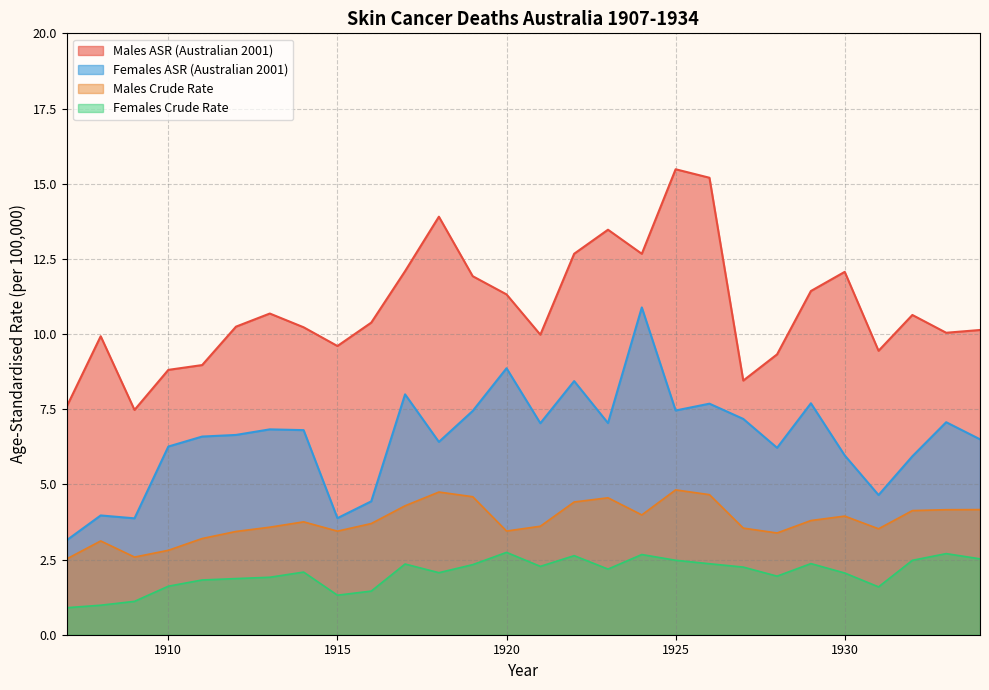

Reading left to right, transcribe all the data shown in this chart.

Males Crude Rate: 1907=2.5	1908=3.1	1909=2.6	1910=2.8	1911=3.2	1912=3.4	1913=3.6	1914=3.8	1915=3.4	1916=3.7	1917=4.3	1918=4.7	1919=4.6	1920=3.4	1921=3.6	1922=4.4	1923=4.6	1924=4.0	1925=4.8	1926=4.7	1927=3.5	1928=3.4	1929=3.8	1930=3.9	1931=3.5	1932=4.1	1933=4.2	1934=4.2
Females Crude Rate: 1907=0.9	1908=1.0	1909=1.1	1910=1.6	1911=1.8	1912=1.9	1913=1.9	1914=2.1	1915=1.3	1916=1.5	1917=2.4	1918=2.1	1919=2.3	1920=2.7	1921=2.3	1922=2.6	1923=2.2	1924=2.7	1925=2.5	1926=2.4	1927=2.2	1928=1.9	1929=2.4	1930=2.1	1931=1.6	1932=2.5	1933=2.7	1934=2.5
Males ASR (Australian 2001): 1907=7.6	1908=9.9	1909=7.5	1910=8.8	1911=9.0	1912=10.2	1913=10.7	1914=10.2	1915=9.6	1916=10.4	1917=12.1	1918=13.9	1919=11.9	1920=11.3	1921=10.0	1922=12.7	1923=13.5	1924=12.7	1925=15.5	1926=15.2	1927=8.5	1928=9.3	1929=11.4	1930=12.1	1931=9.4	1932=10.6	1933=10.0	1934=10.1
Females ASR (Australian 2001): 1907=3.1	1908=4.0	1909=3.9	1910=6.3	1911=6.6	1912=6.6	1913=6.8	1914=6.8	1915=3.9	1916=4.4	1917=8.0	1918=6.4	1919=7.4	1920=8.9	1921=7.0	1922=8.4	1923=7.0	1924=10.9	1925=7.5	1926=7.7	1927=7.2	1928=6.2	1929=7.7	1930=6.0	1931=4.6	1932=5.9	1933=7.1	1934=6.5